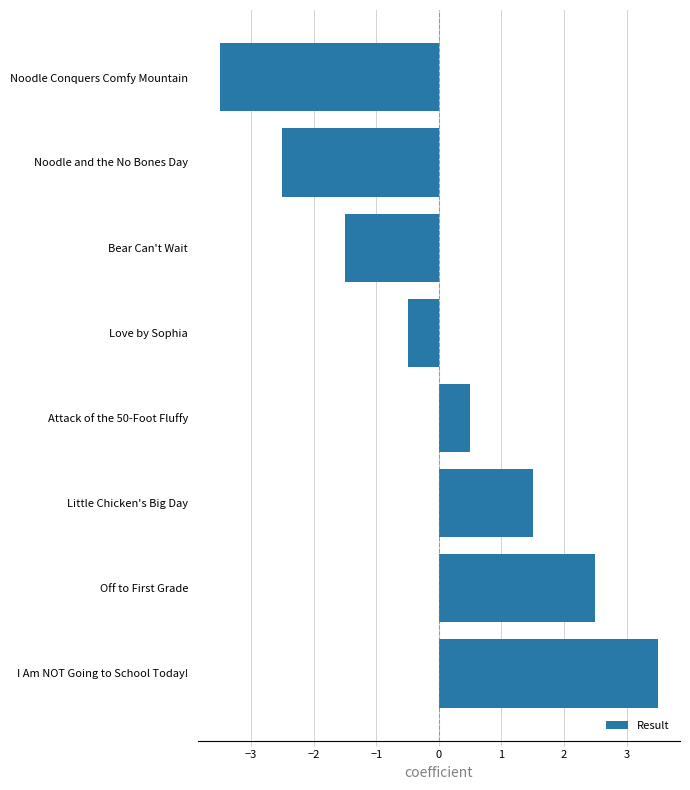

Between Attack of the 50-Foot Fluffy and I Am NOT Going to School Today!, which is larger?

I Am NOT Going to School Today!